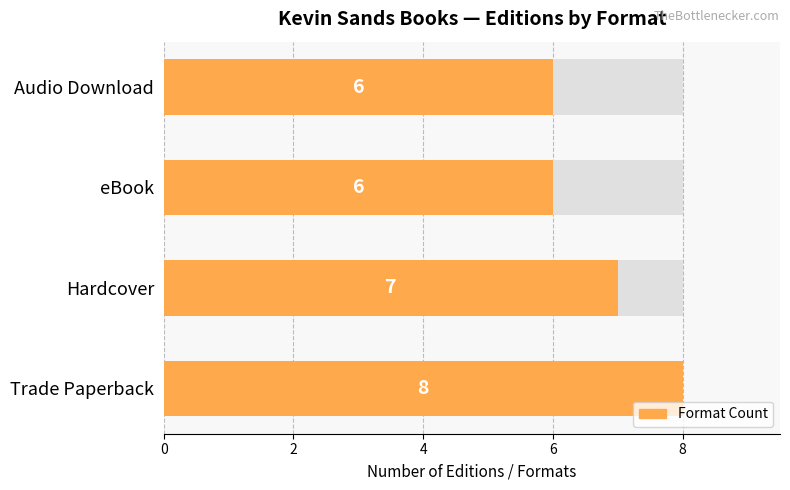

How many bars are there in total?

4